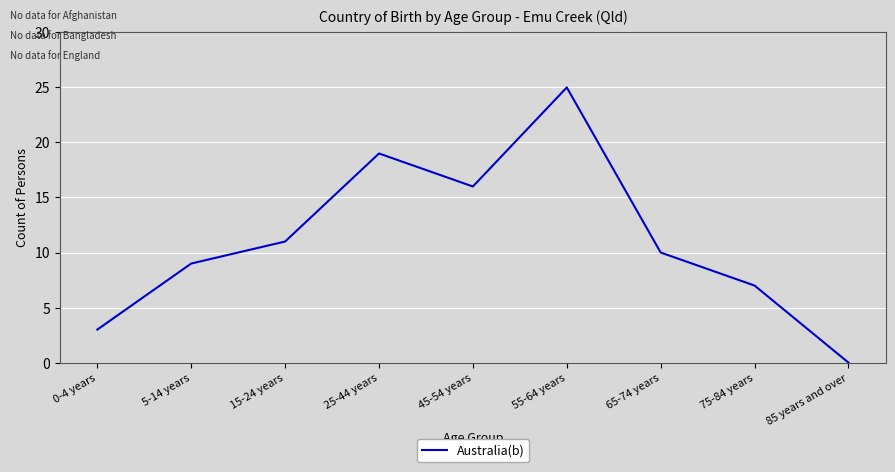

What is the difference between the maximum and minimum values?

25